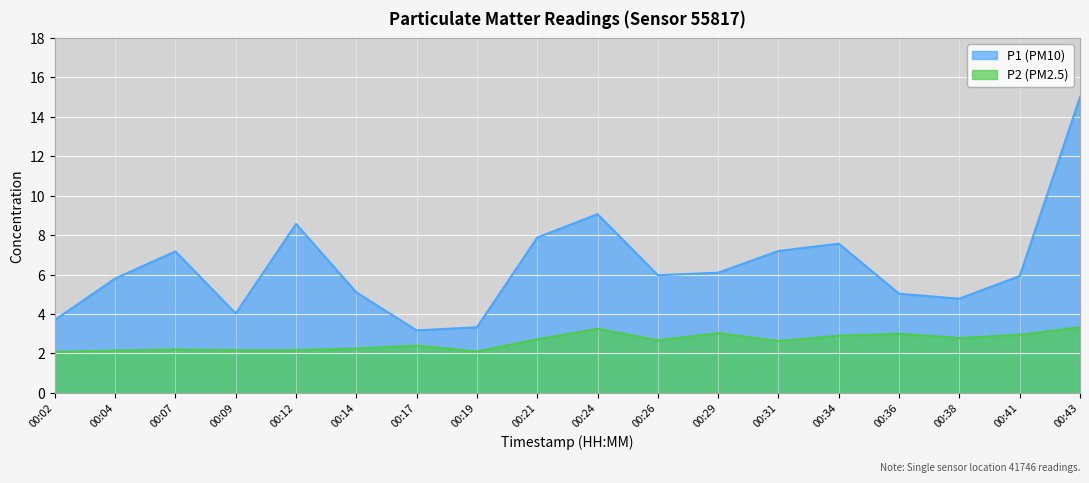

Reading right to left, transcribe all the data shown in this chart.

P1: 15.0	5.9	4.8	5.0	7.6	7.2	6.1	6.0	9.1	7.9	3.3	3.2	5.1	8.6	4.0	7.2	5.8	3.7
P2: 3.3	3.0	2.8	3.0	2.9	2.6	3.0	2.7	3.2	2.7	2.1	2.4	2.2	2.2	2.2	2.2	2.1	2.1